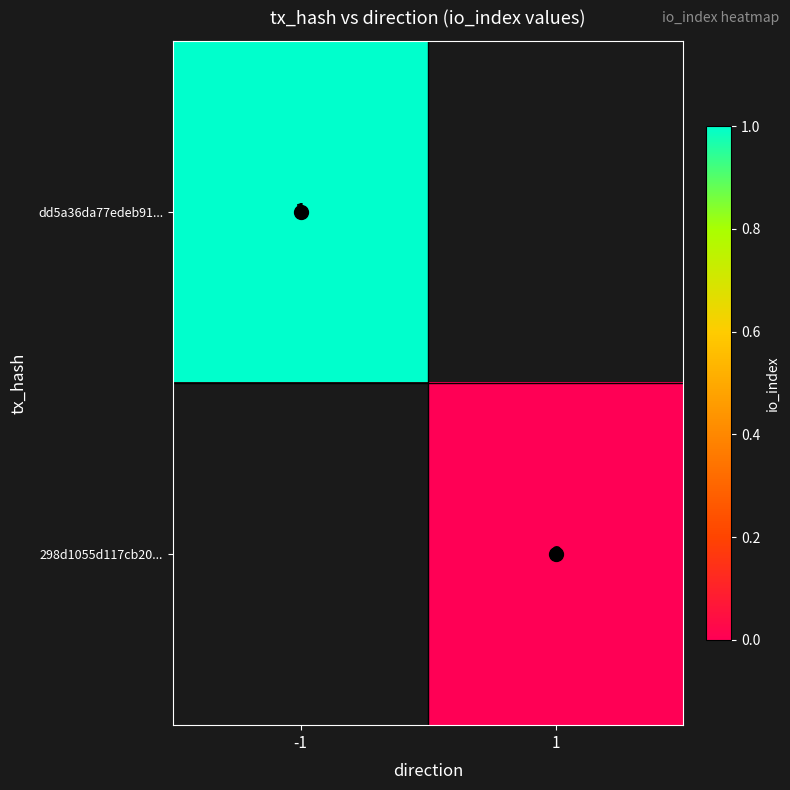

Rank the categories by dd5a36da77edeb91... value from highest to lowest.

-1, 1